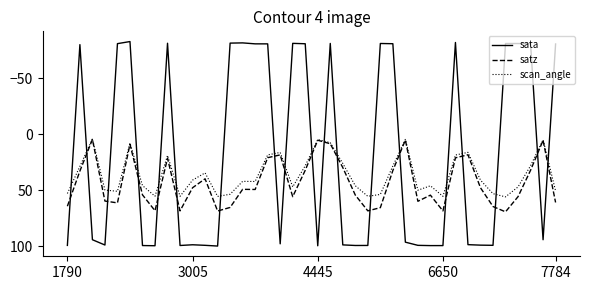

Which series has the largest range (max minus min)?

sata